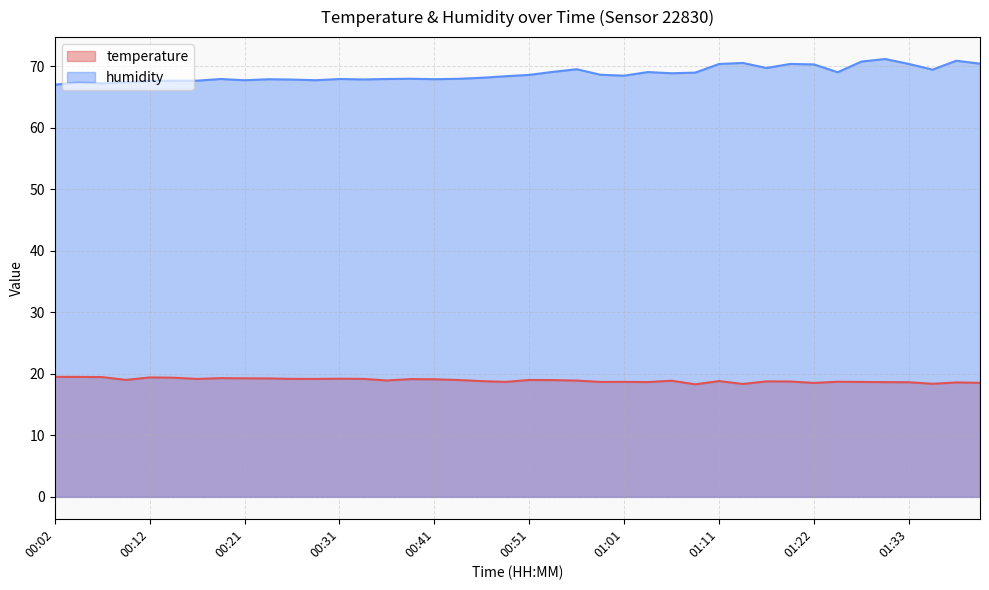

What is the difference between the highest and lowest values at 01:22?

51.8